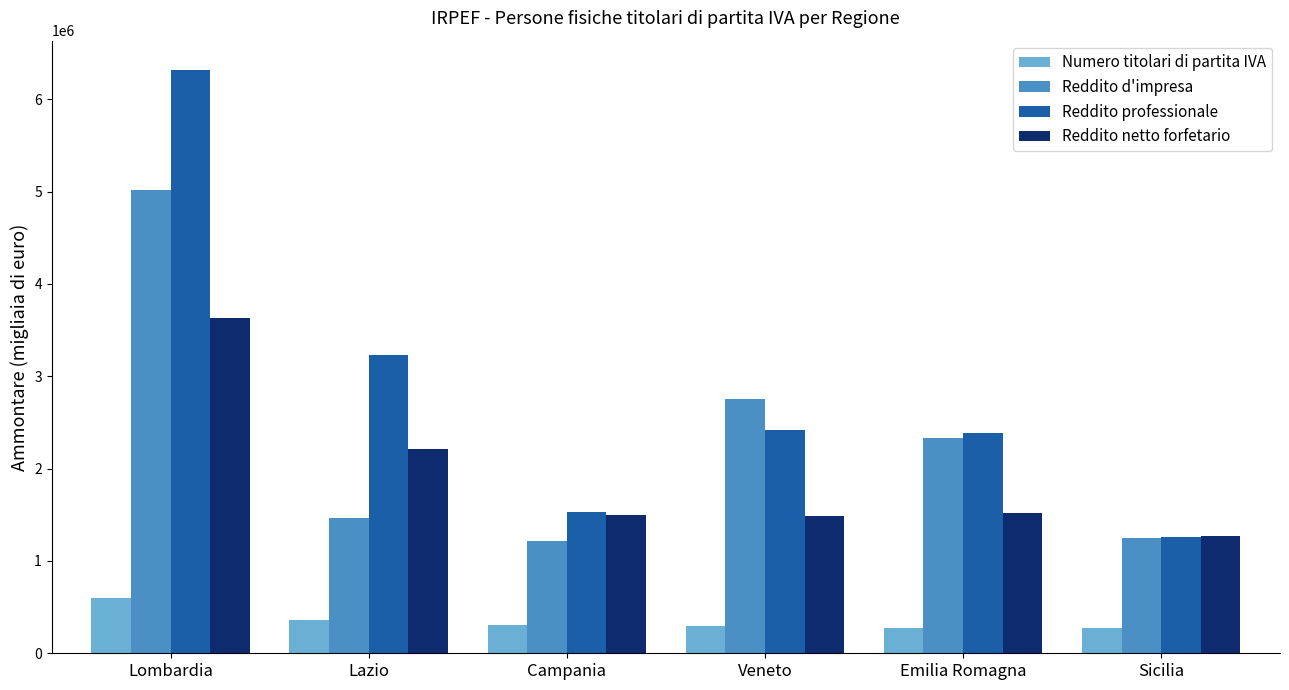

What is the label of the 3rd bar from the right?

Veneto